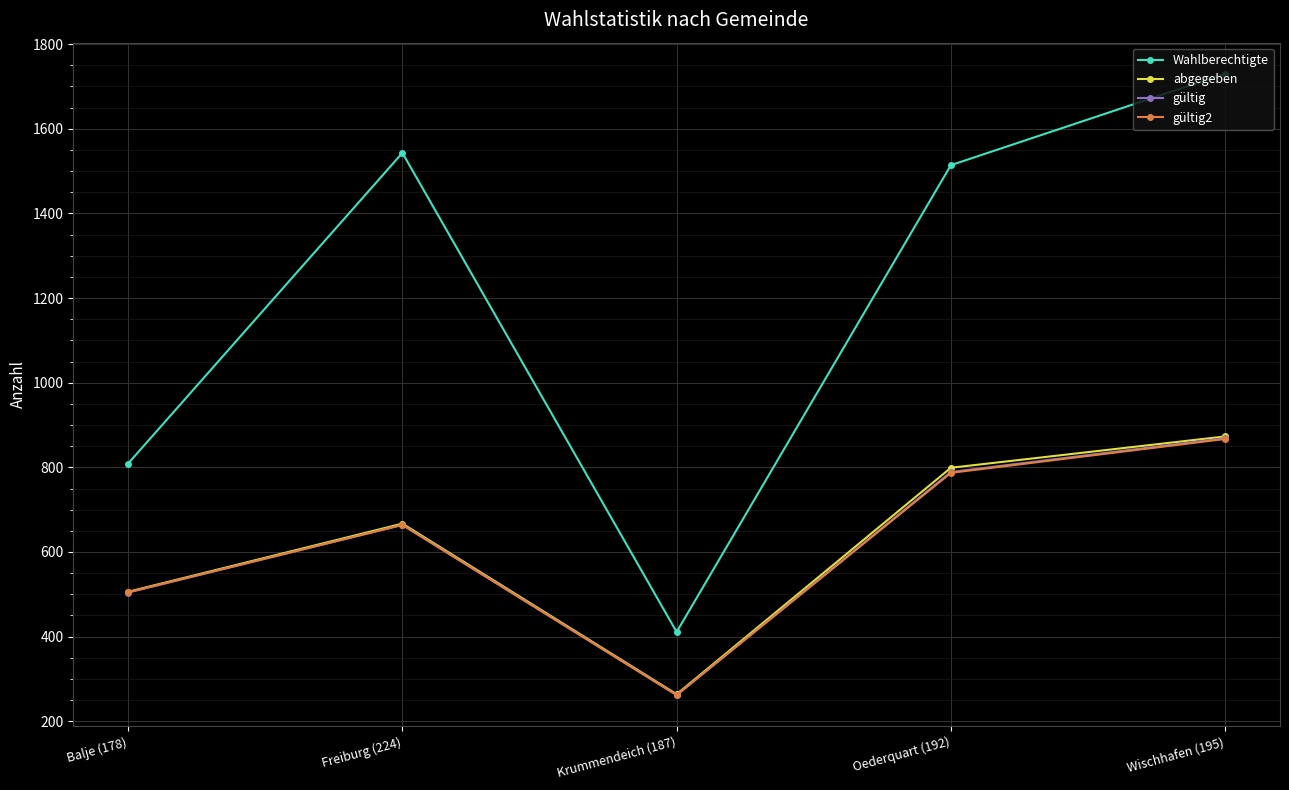

True or false: Wahlberechtigte and gültig2 intersect in this chart.

False